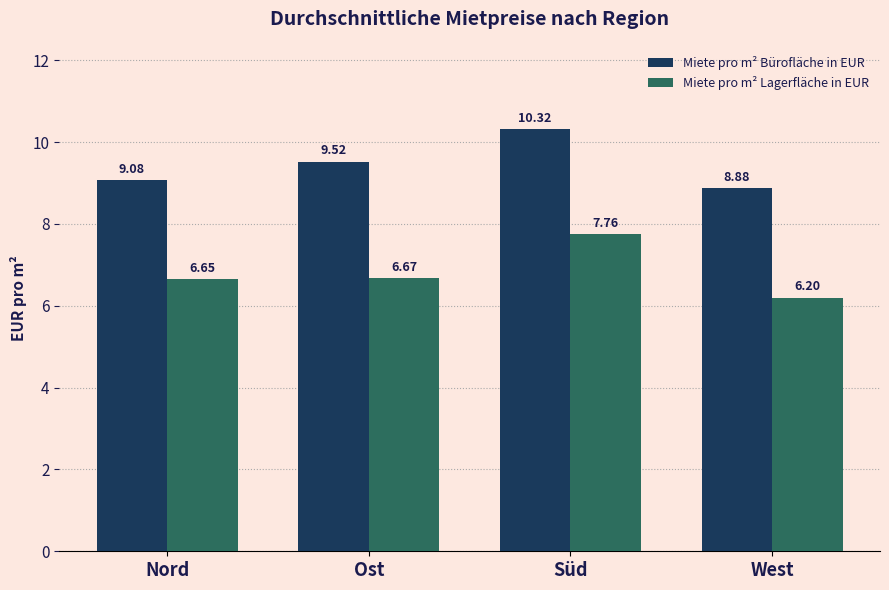

At which label does Miete pro m² Lagerfläche in EUR reach its minimum?

West